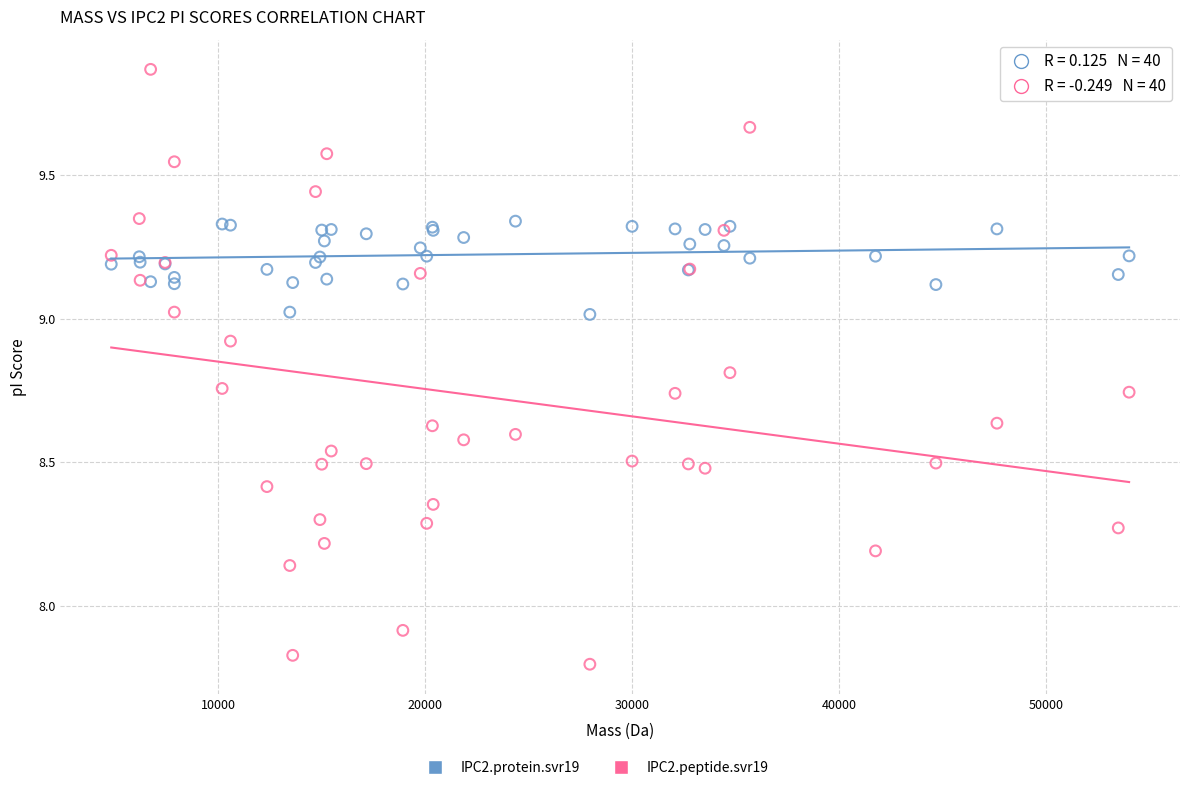

Which series reaches the minimum Y coordinate?

IPC2.peptide.svr19